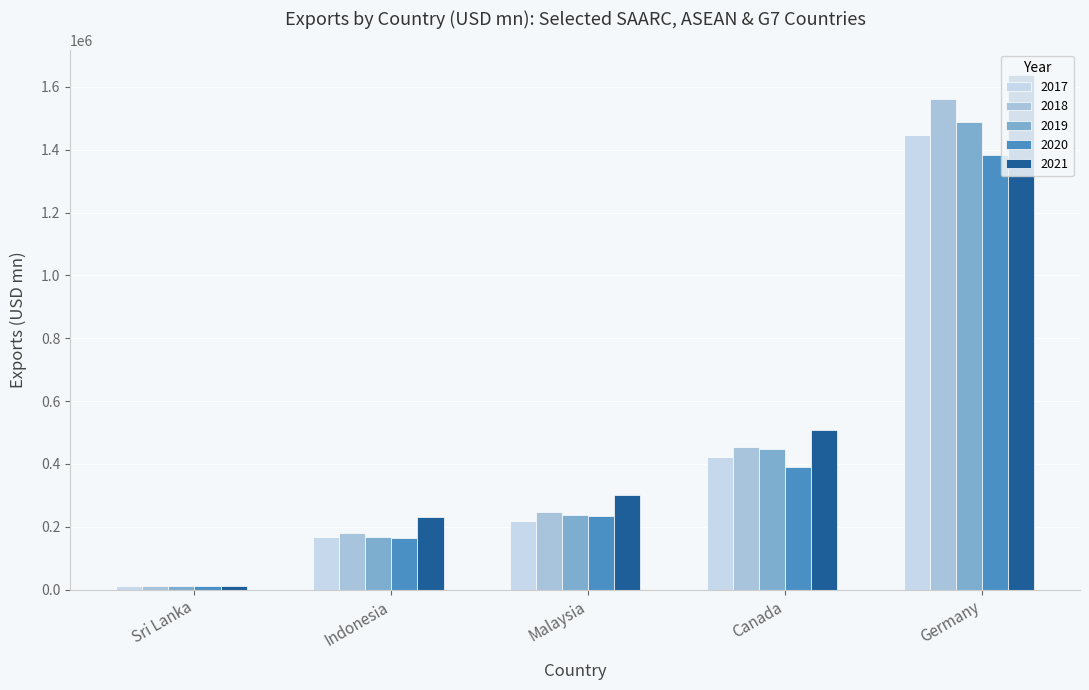

How many data points does each series have?

5